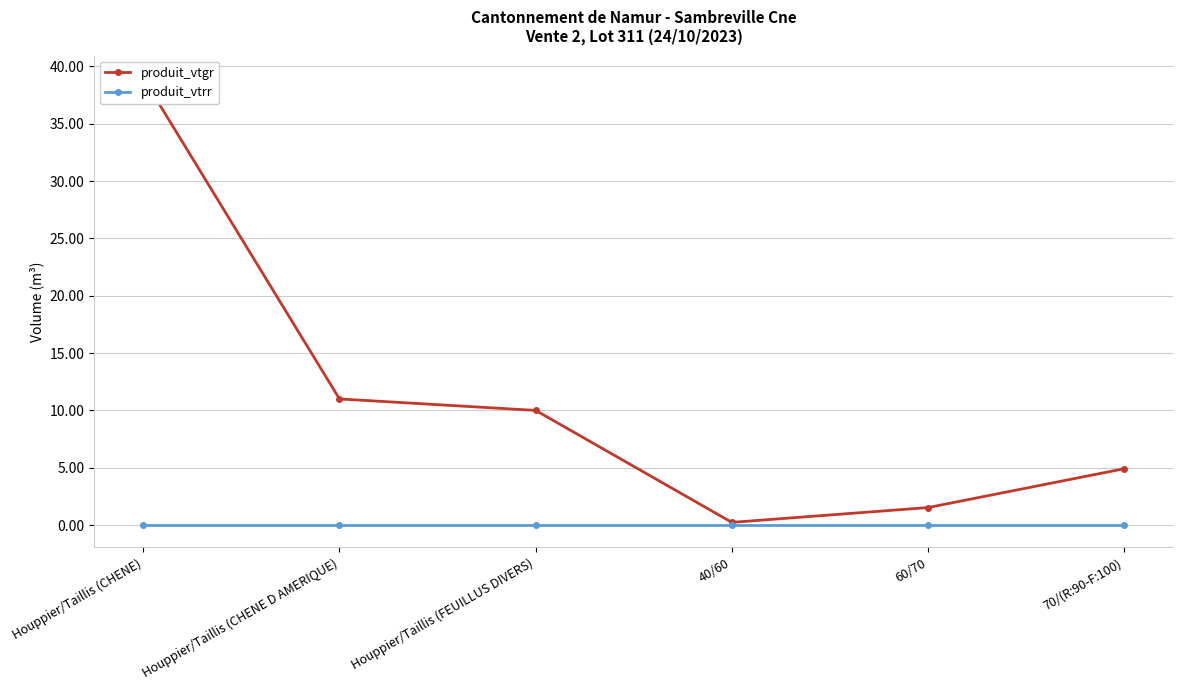

At which label does produit_vtrr reach its minimum?

Houppier/Taillis (CHENE)